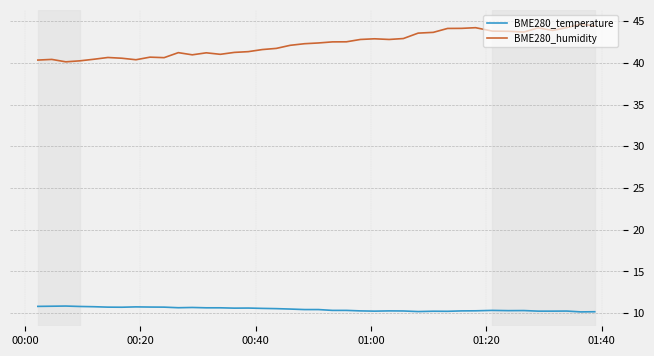

Which series has the largest total across all categories?

BME280_humidity